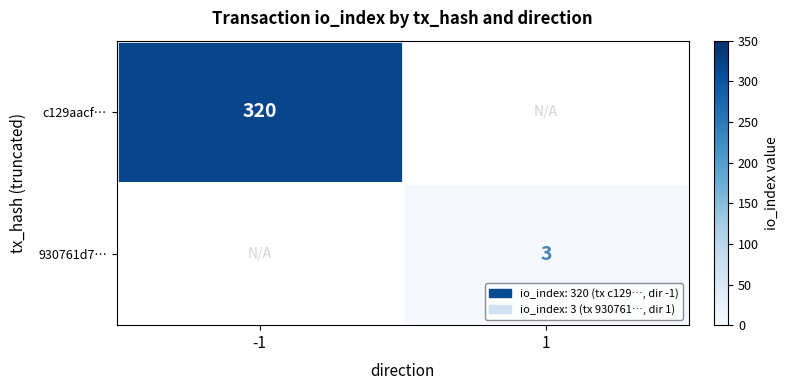

Is it true that c129aacf… equals 508 at -1?

False